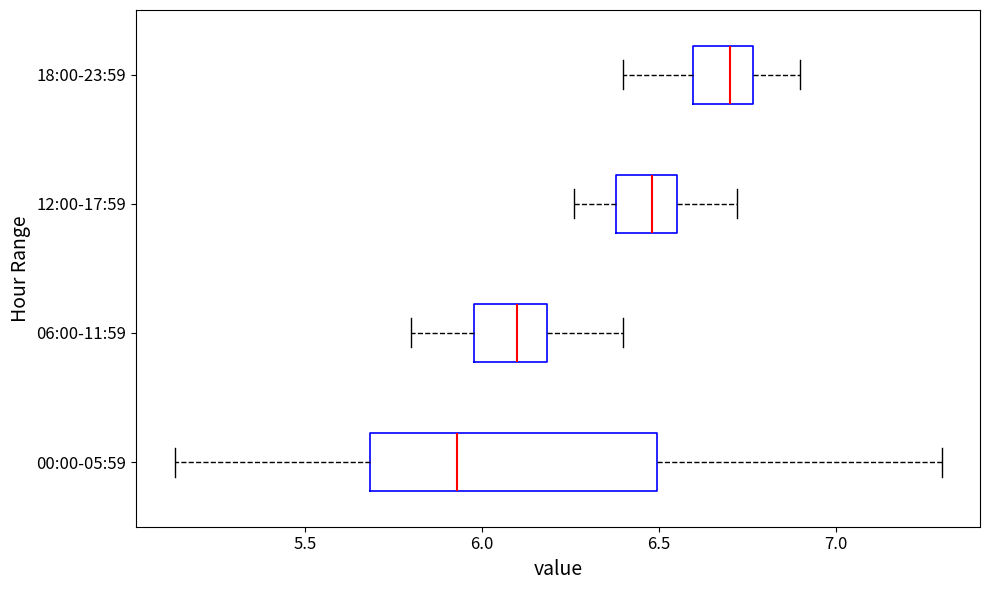

Which box is the widest, from its left edge to its right edge?

00:00-05:59